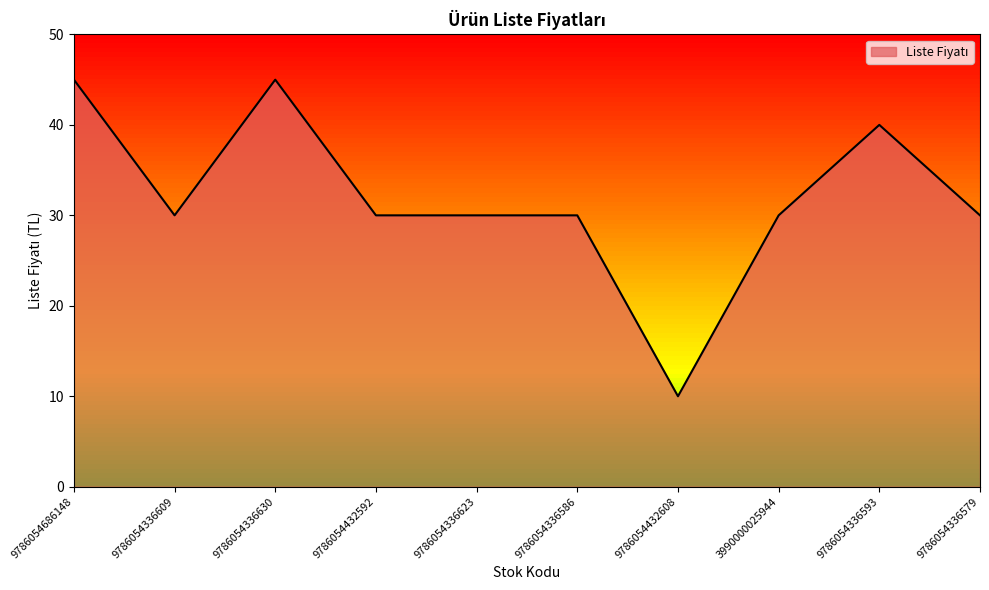

How many lines are shown in the chart?

1